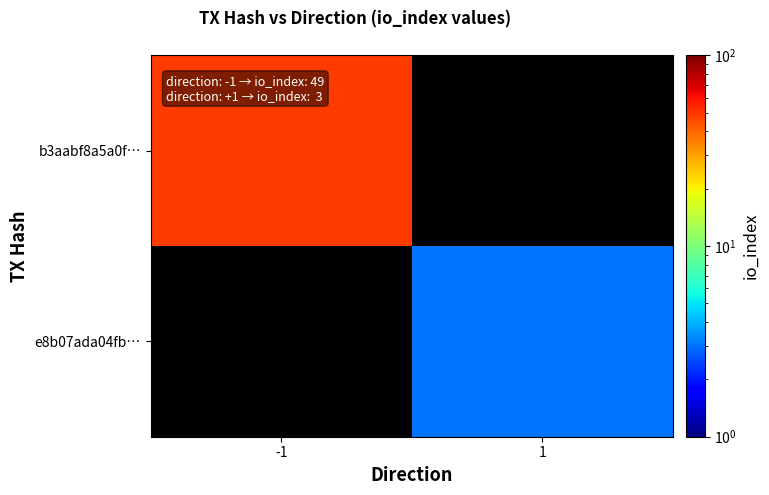

Rank the series by their maximum value, from highest to lowest.

b3aabf8a5a0f…, e8b07ada04fb…